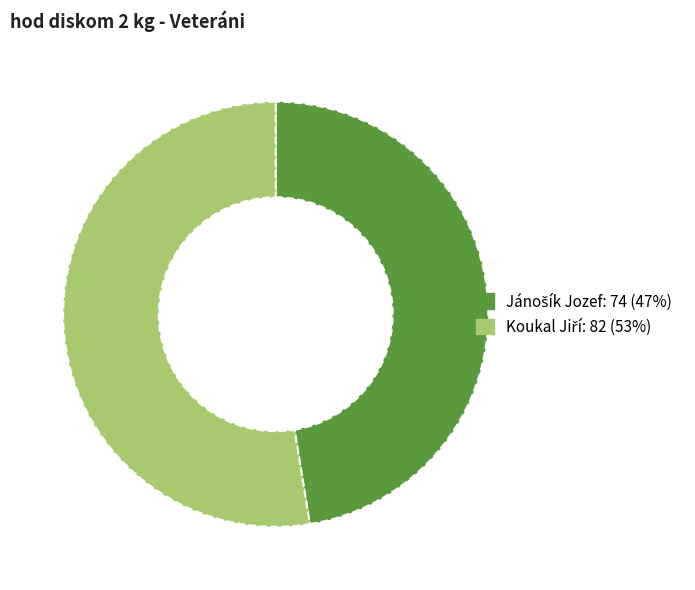

Is there any slice that represents more than half of the pie?

Yes